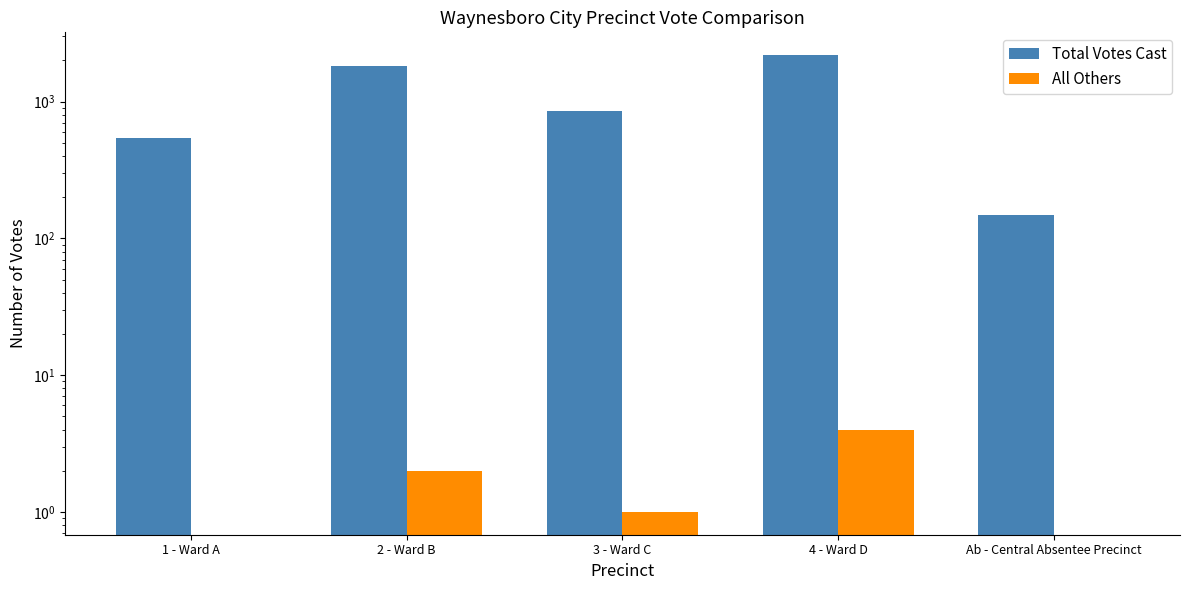

Which series changed the most between 4 - Ward D and Ab - Central Absentee Precinct?

Total Votes Cast